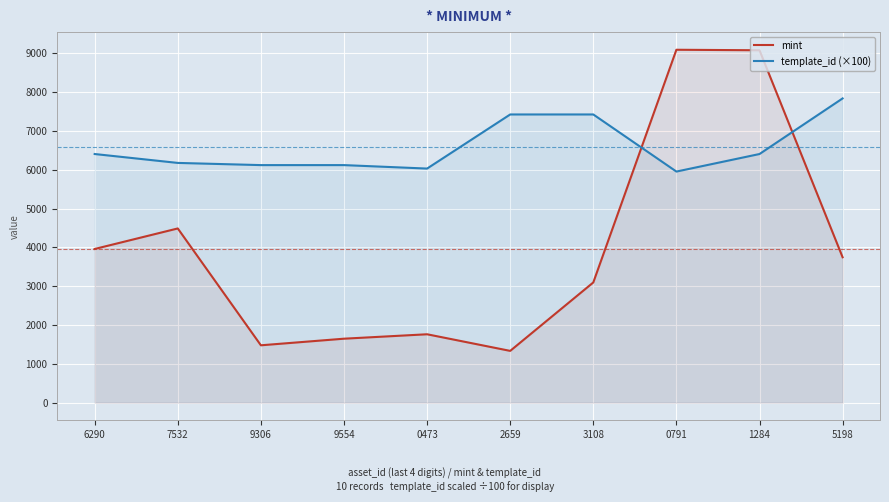

Which series changed the most between 9554 and 2659?

template_id (×100)